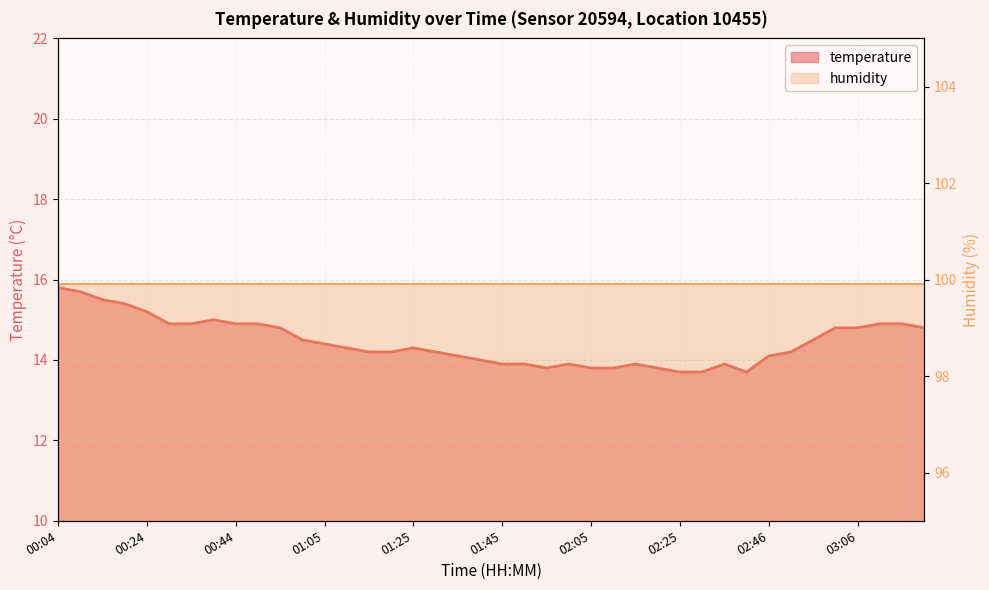

List the labels in order of value, smallest first.

02:25, 02:31, 02:41, 01:55, 02:05, 02:10, 02:20, 01:45, 01:50, 02:00, 02:15, 02:36, 01:40, 01:35, 02:46, 01:15, 01:20, 01:30, 02:51, 01:10, 01:25, 01:05, 01:00, 02:56, 00:55, 03:01, 03:06, 03:21, 00:29, 00:34, 00:44, 00:49, 03:11, 03:16, 00:39, 00:24, 00:19, 00:14, 00:09, 00:04